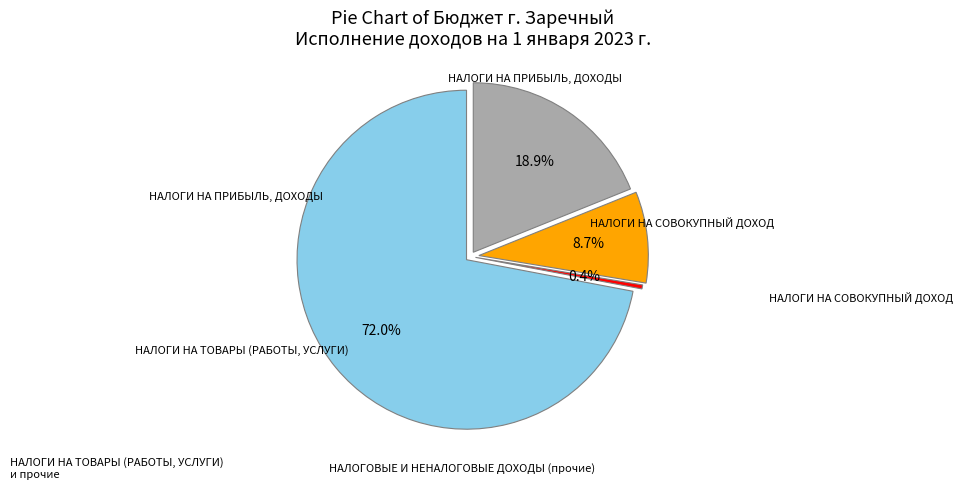

What is the change in value from НАЛОГИ НА ТОВАРЫ (РАБОТЫ, УСЛУГИ) to НАЛОГОВЫЕ И НЕНАЛОГОВЫЕ ДОХОДЫ (прочие)?

+102834489.7